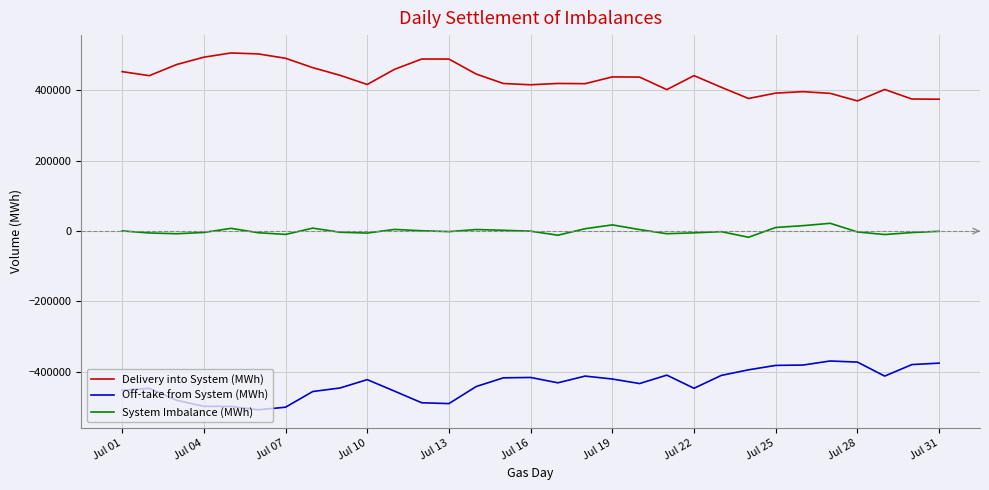

How many distinct data groups are displayed?

3